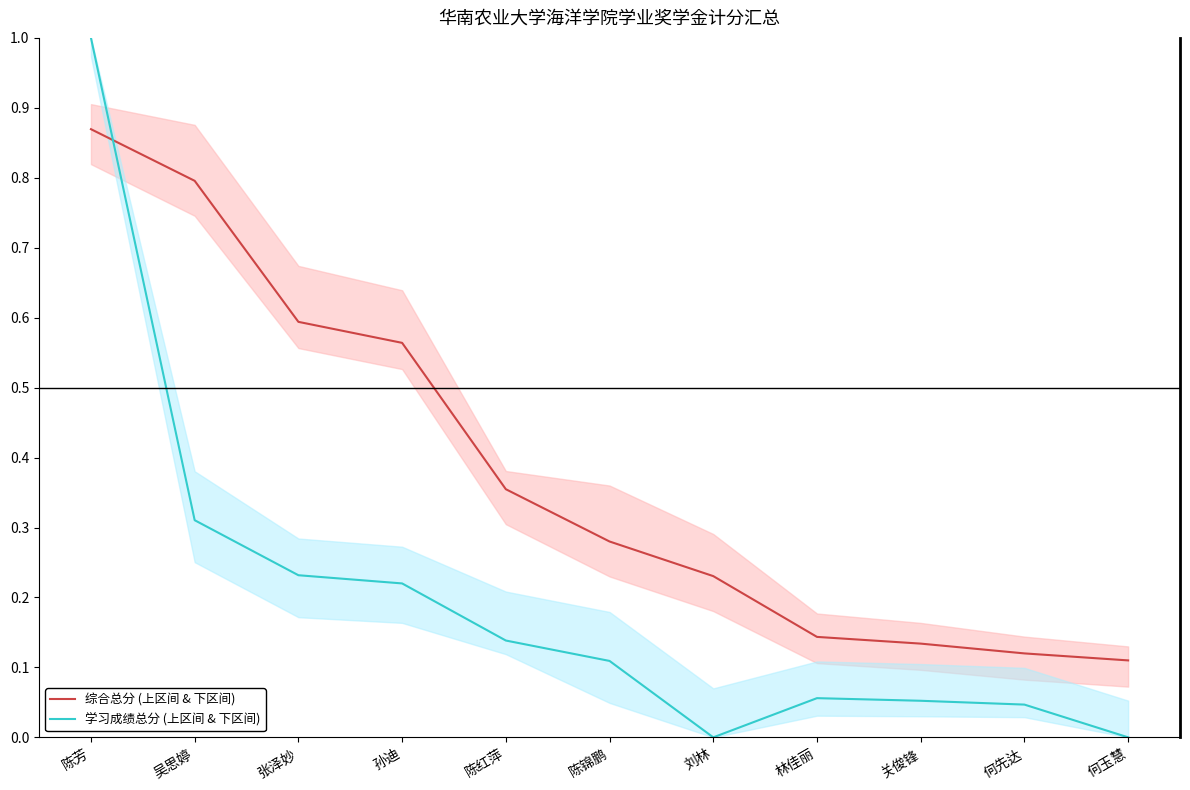

Which series changed the most between 孙迪 and 陈红萍?

综合总分 (上区间 & 下区间)